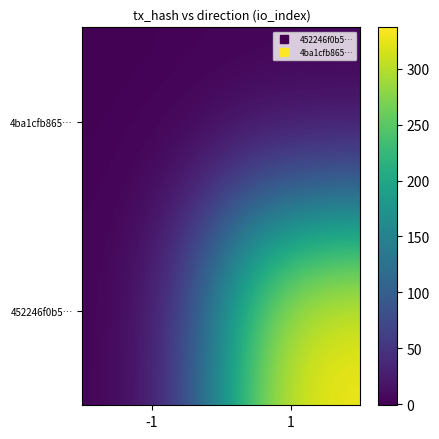

List the series in order of their peak value, lowest first.

4ba1cfb865…, 452246f0b5…